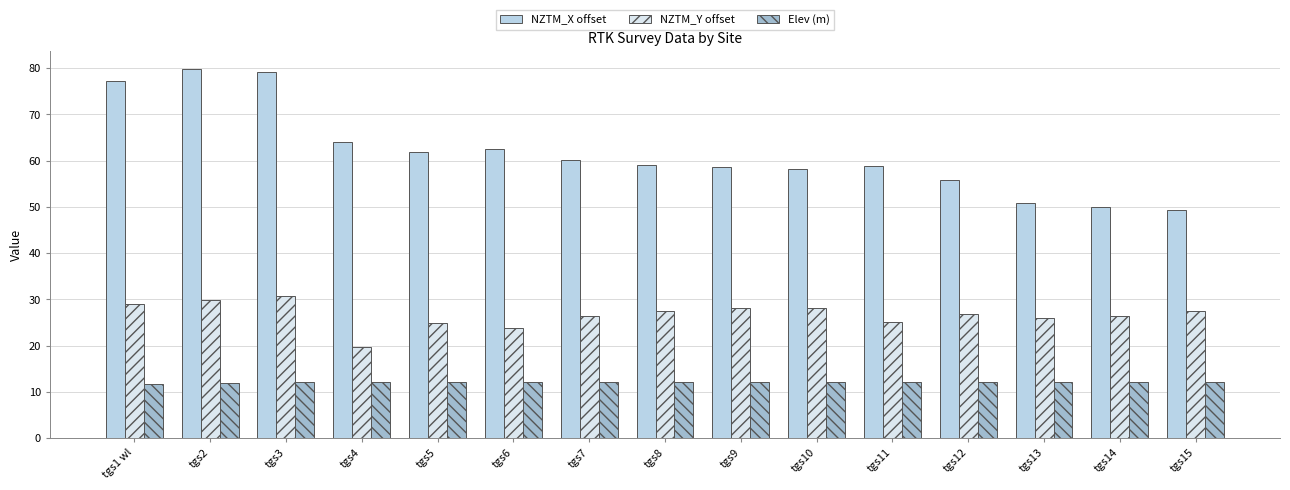

Which series has the largest range (max minus min)?

NZTM_X offset